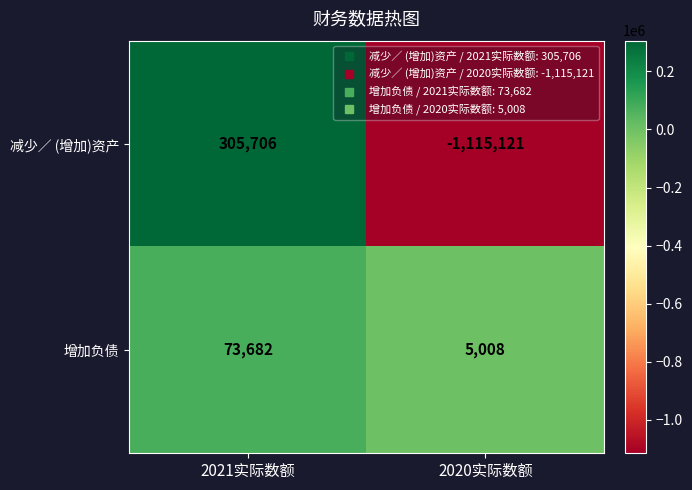

Between 2021实际数额 and 2020实际数额, which series saw the biggest shift?

减少／ (增加)资产